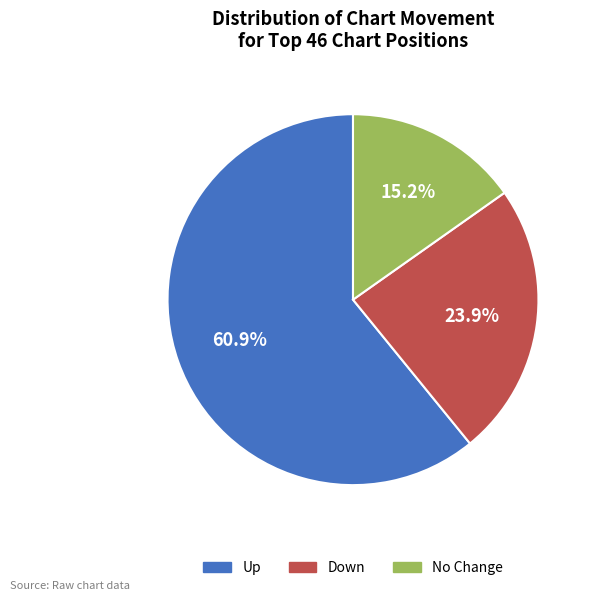

Is there any slice that represents more than half of the pie?

Yes